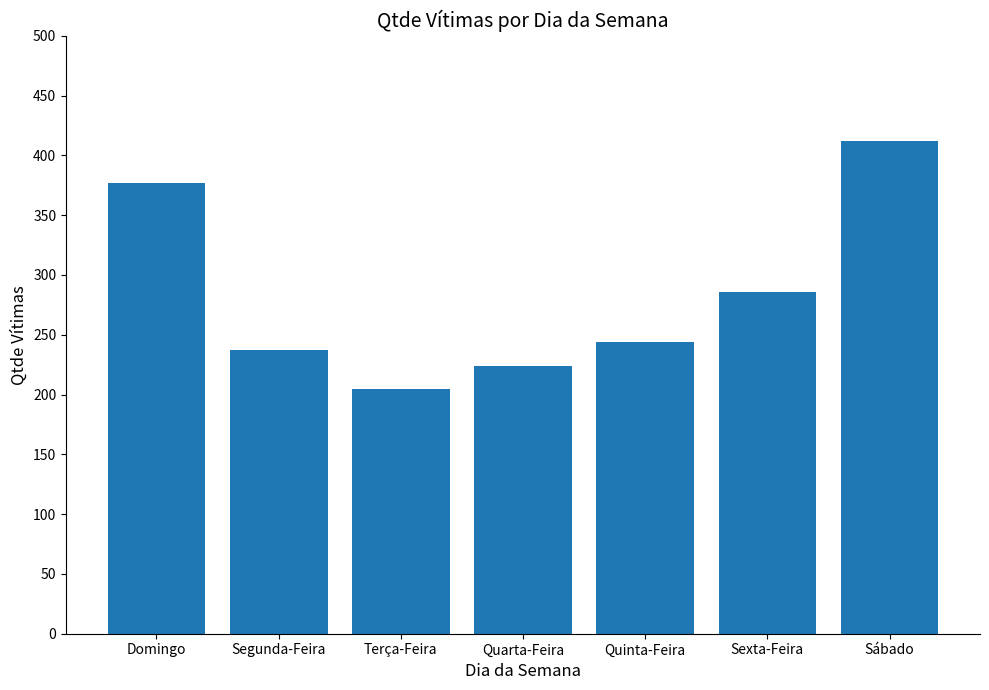

How many bars are there in total?

7